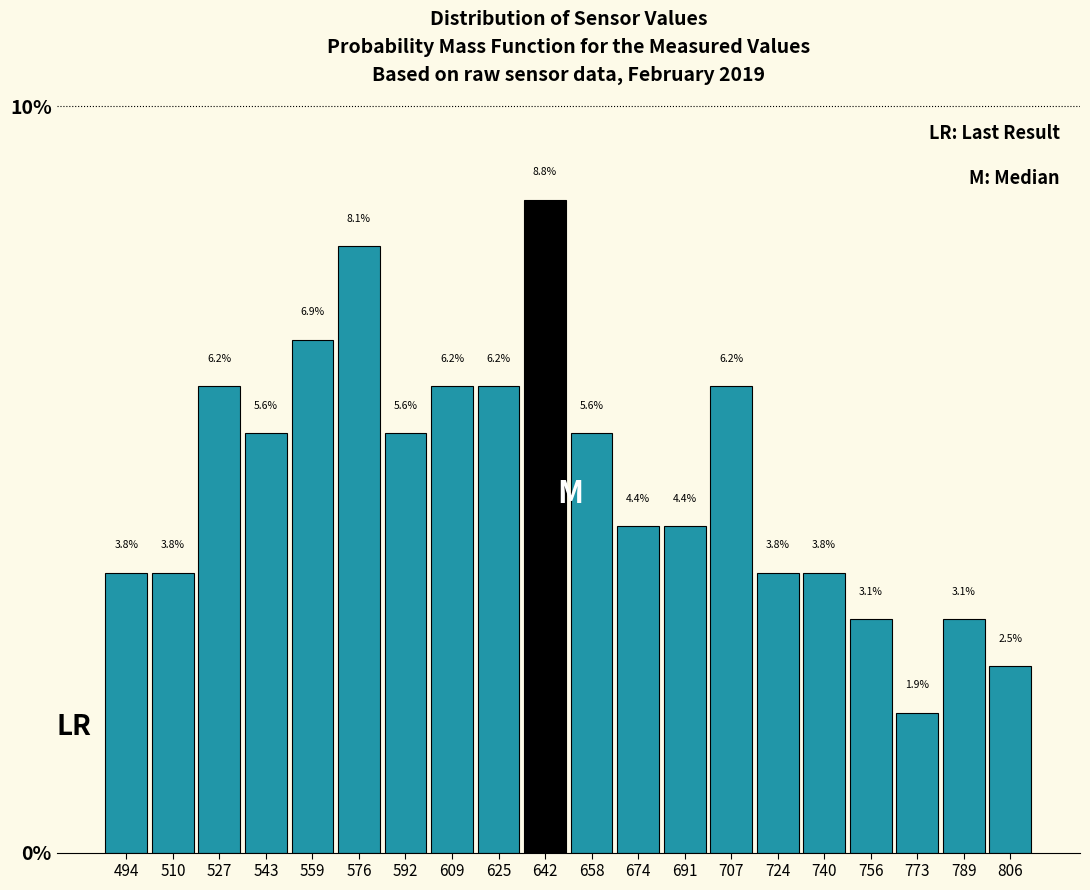

Reading left to right, list every bar in this chart as the range it spans on the x-axis followed by its height. The bar edges are not printed on the chart, so give them approximately, as read against the axis.

486 to 502: 3.8
502 to 518: 3.8
518 to 536: 6.2
536 to 552: 5.6
552 to 568: 6.9
568 to 584: 8.1
584 to 600: 5.6
600 to 618: 6.2
618 to 634: 6.2
634 to 650: 8.8
650 to 666: 5.6
666 to 684: 4.4
684 to 700: 4.4
700 to 716: 6.2
716 to 732: 3.8
732 to 748: 3.8
748 to 766: 3.1
766 to 782: 1.9
782 to 798: 3.1
798 to 814: 2.5